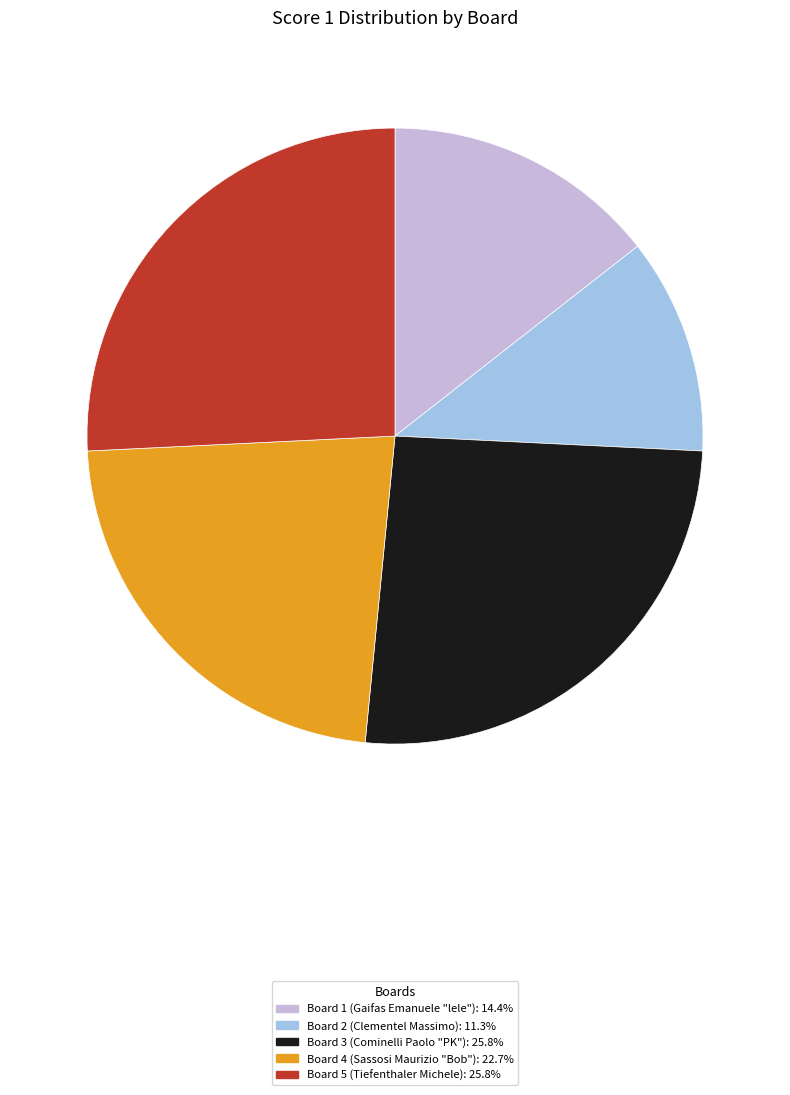

Which slice is the smallest?

Board 2